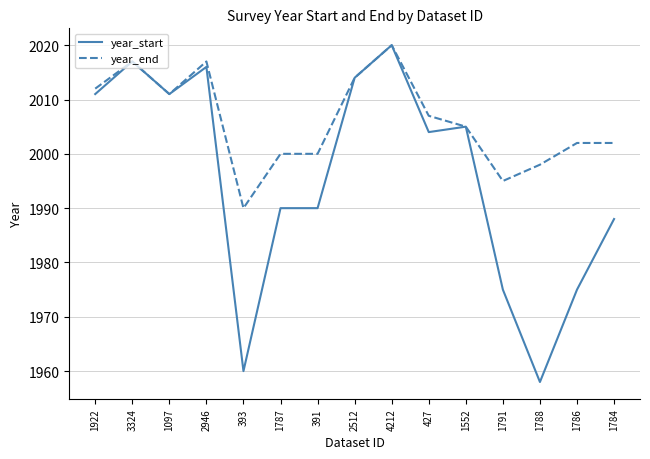

What are all the series names shown in the legend?

year_start, year_end